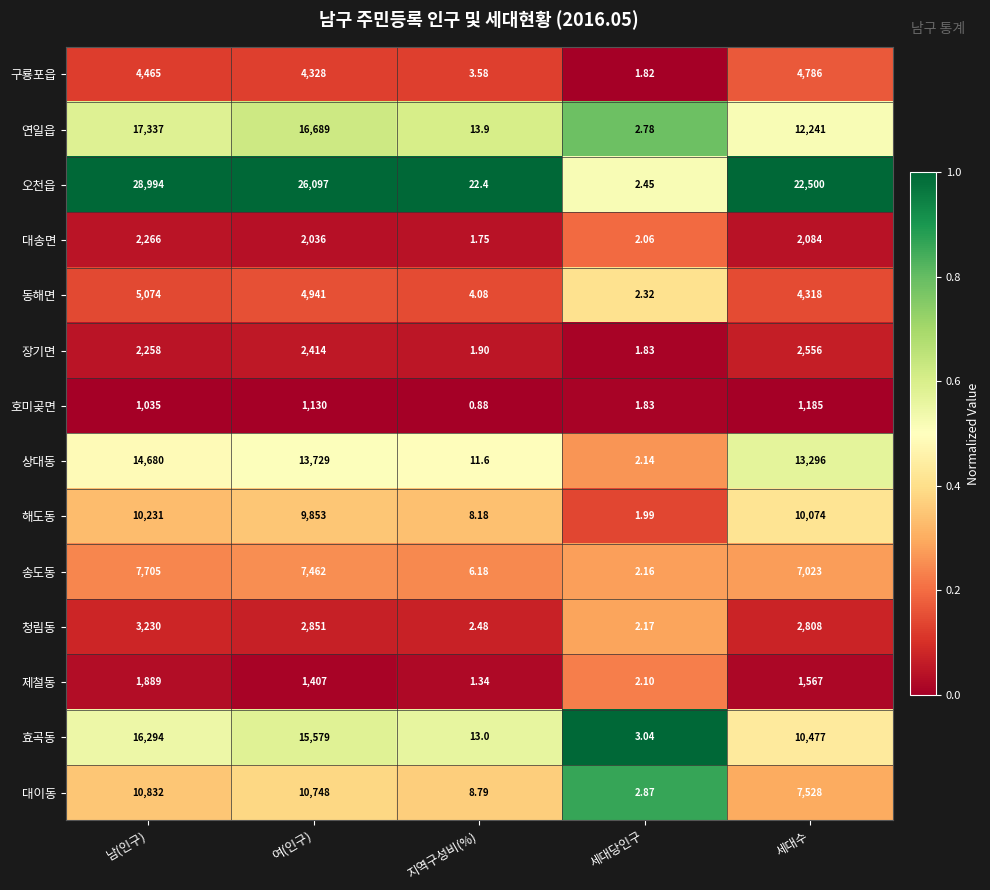

Which series changed the most between 남(인구) and 세대수?

오천읍